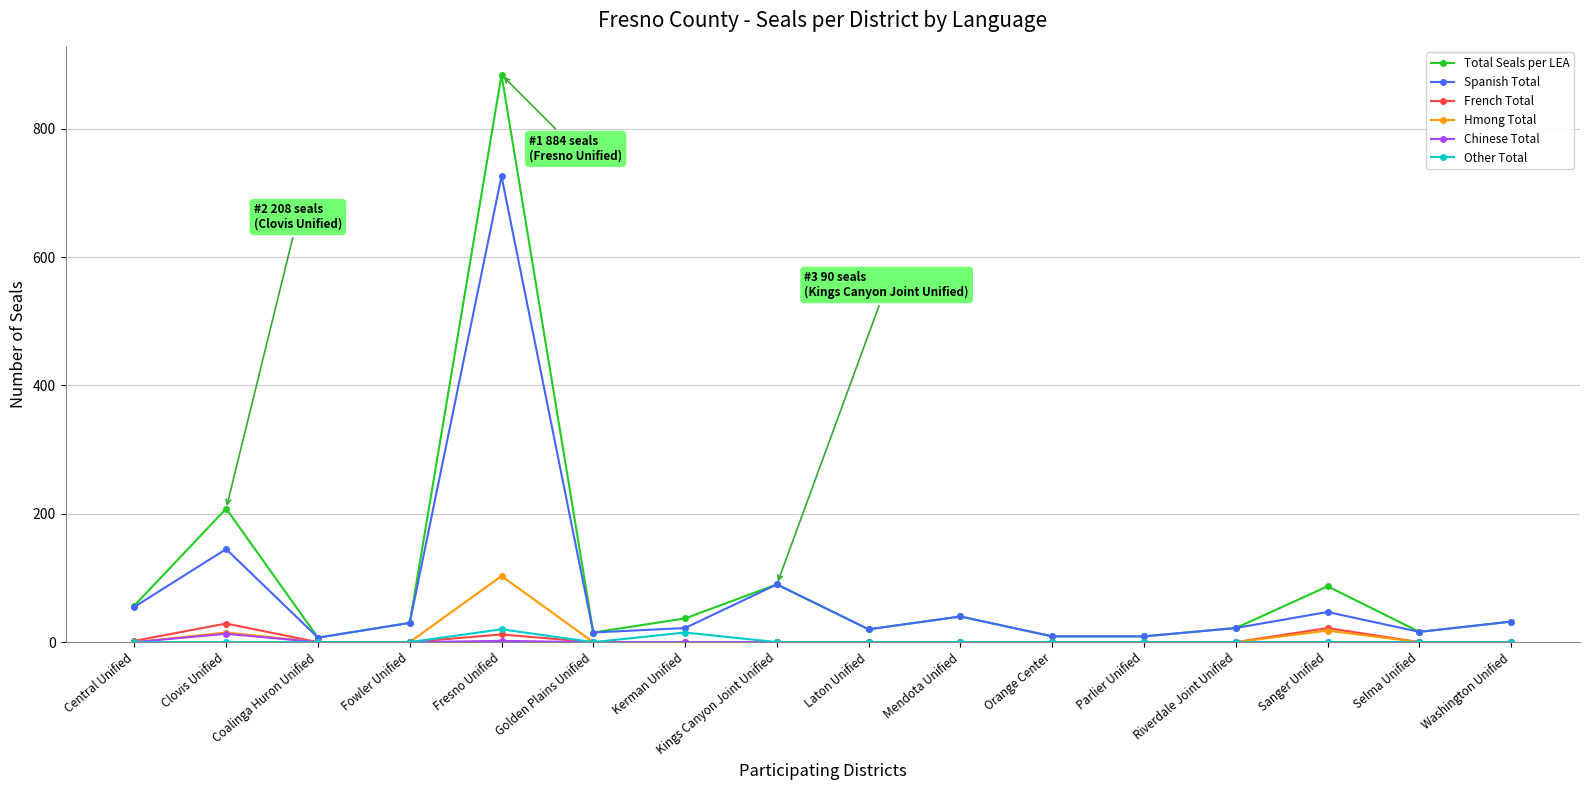

Which category has the highest value in the Spanish Total series?

Fresno Unified